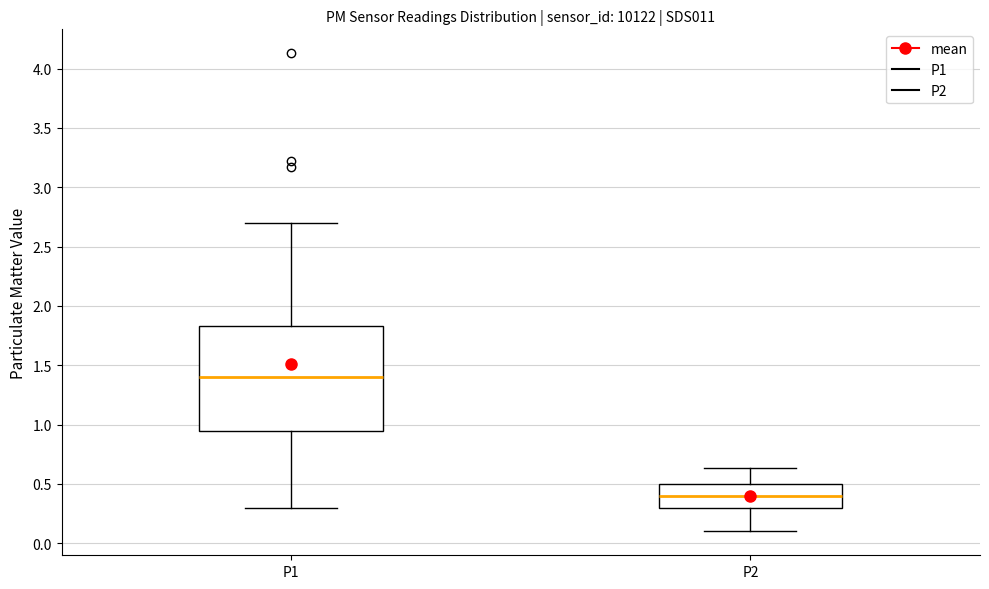

Which box has the highest median line?

P1